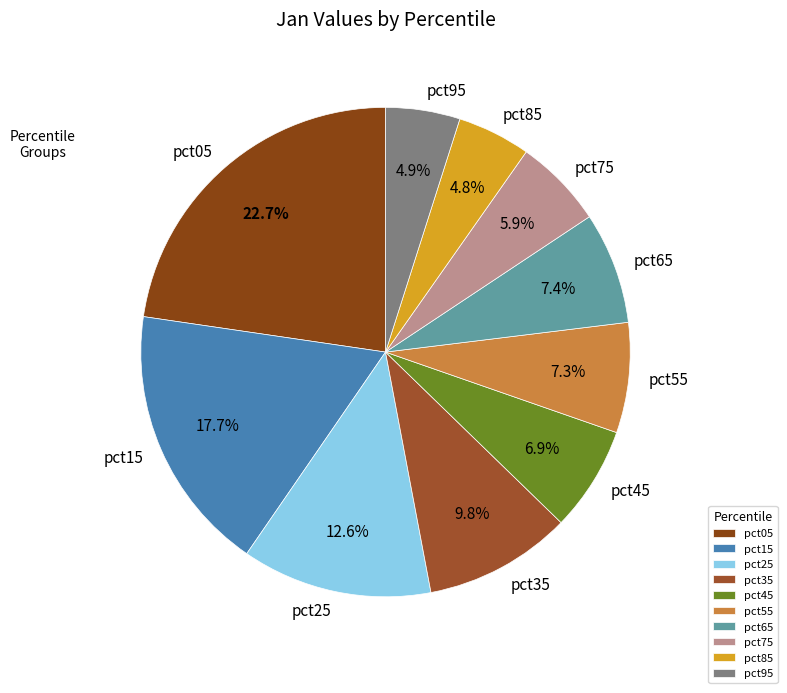

How many slices are in this pie chart?

10